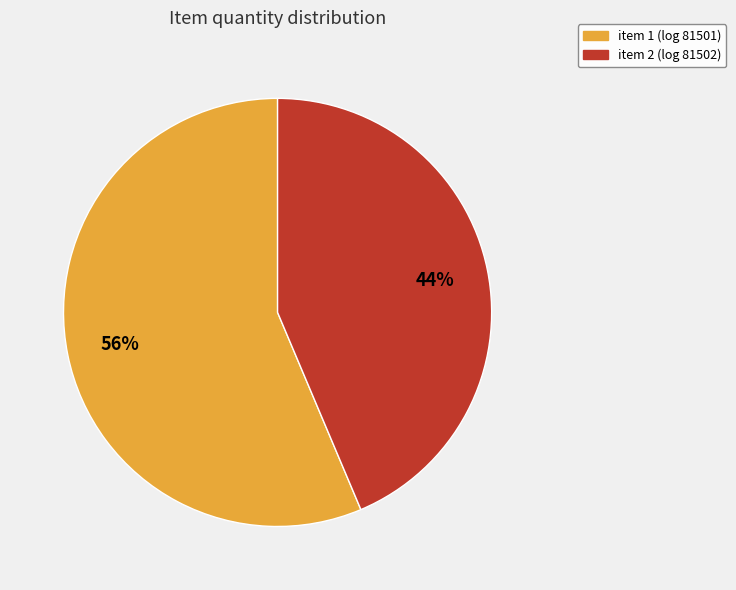

Do item 1 (log 81501) and item 2 (log 81502) together represent more than half of the pie?

Yes